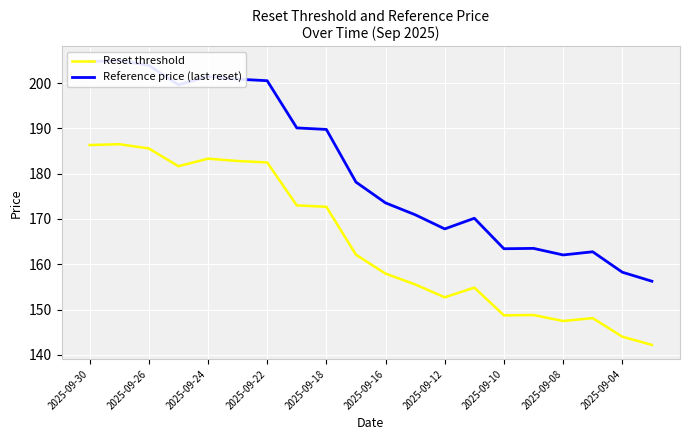

Is it true that Reset threshold equals 144.0 at 2025-09-04?

True